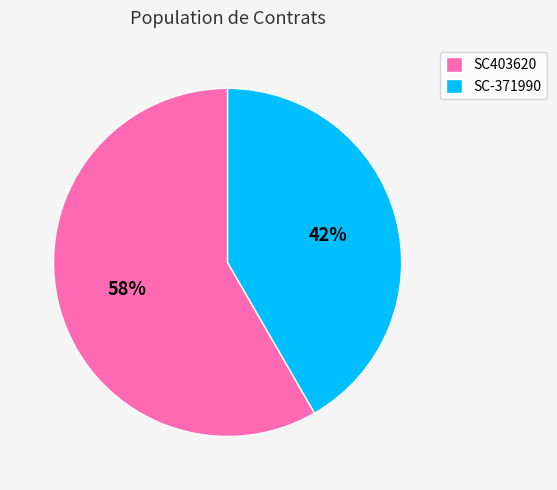

Is the sum of SC-371990 and SC403620 greater than half?

Yes